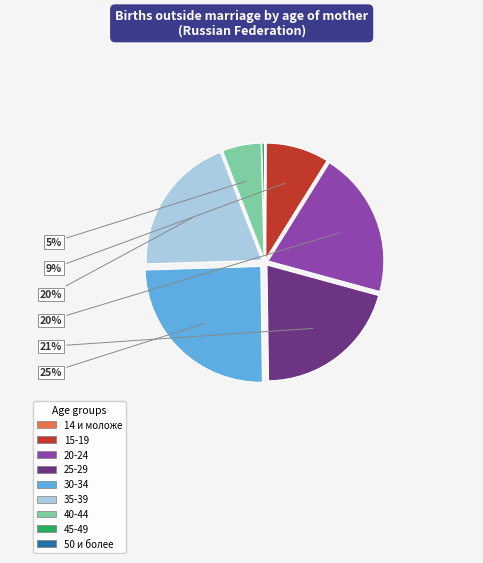

Combined, do 35-39 and 45-49 account for over 50%?

No